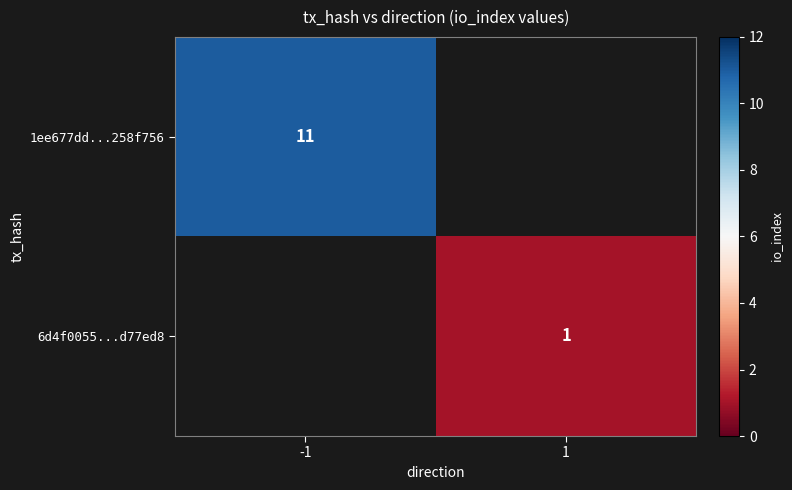

Is it true that 1ee677dd...258f756 equals 11 at -1?

True